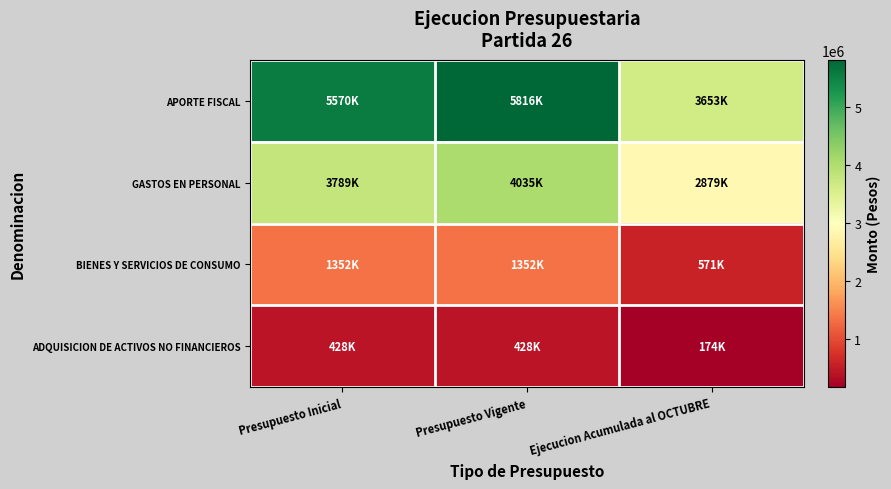

What is the difference between the highest and lowest values at Presupuesto Vigente?

5387706